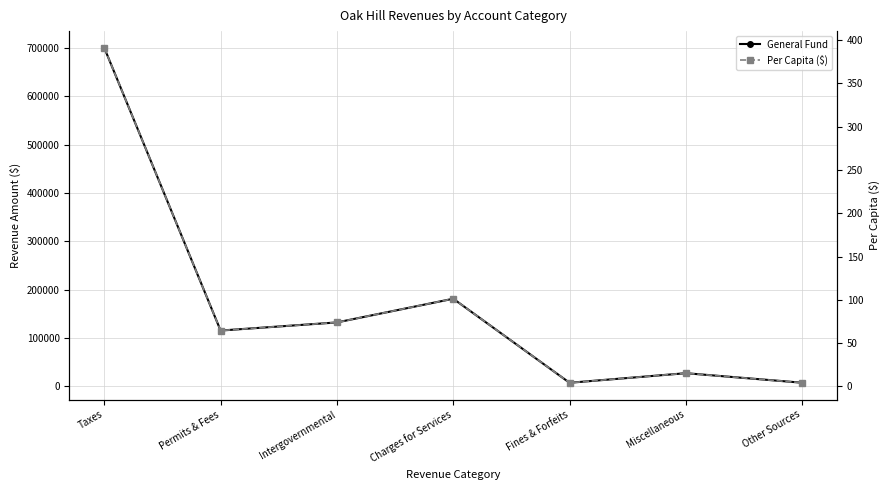

What is the sum of all General Fund values?

1172608.0